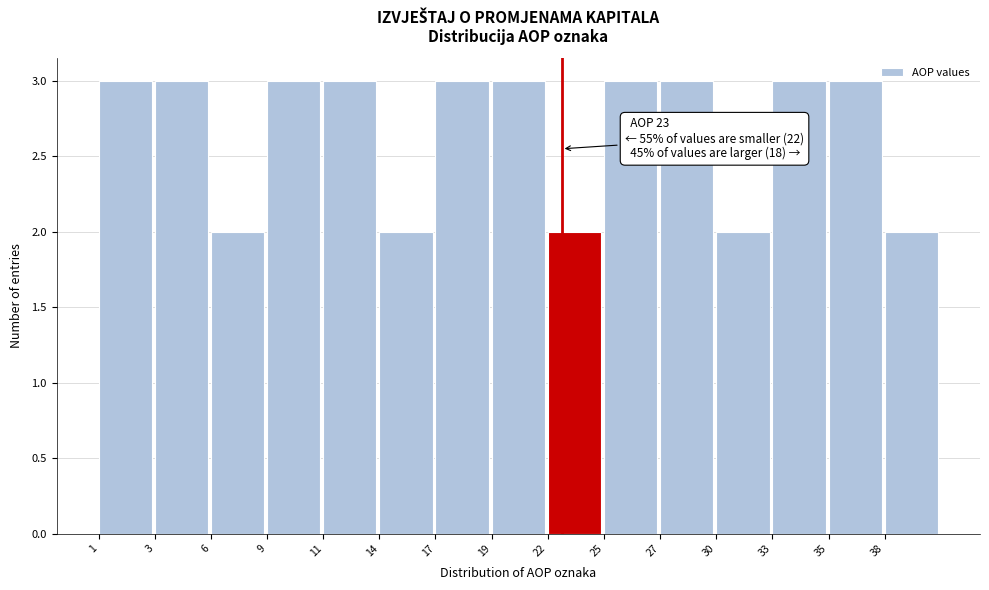

Reading left to right, what are all the values shown in this chart?

1=3	3=3	6=2	9=3	11=3	14=2	17=3	19=3	22=2	25=3	27=3	30=2	33=3	35=3	38=2